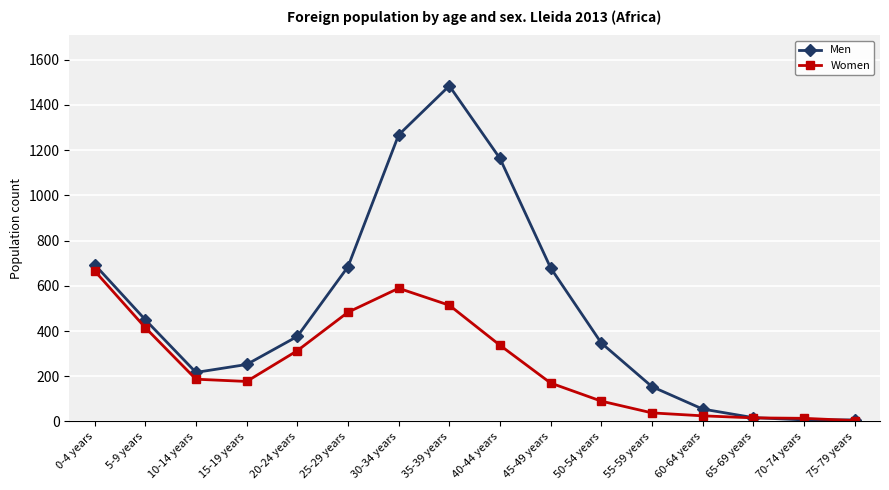

True or false: Women has more than 0 points higher than both neighbors.

True